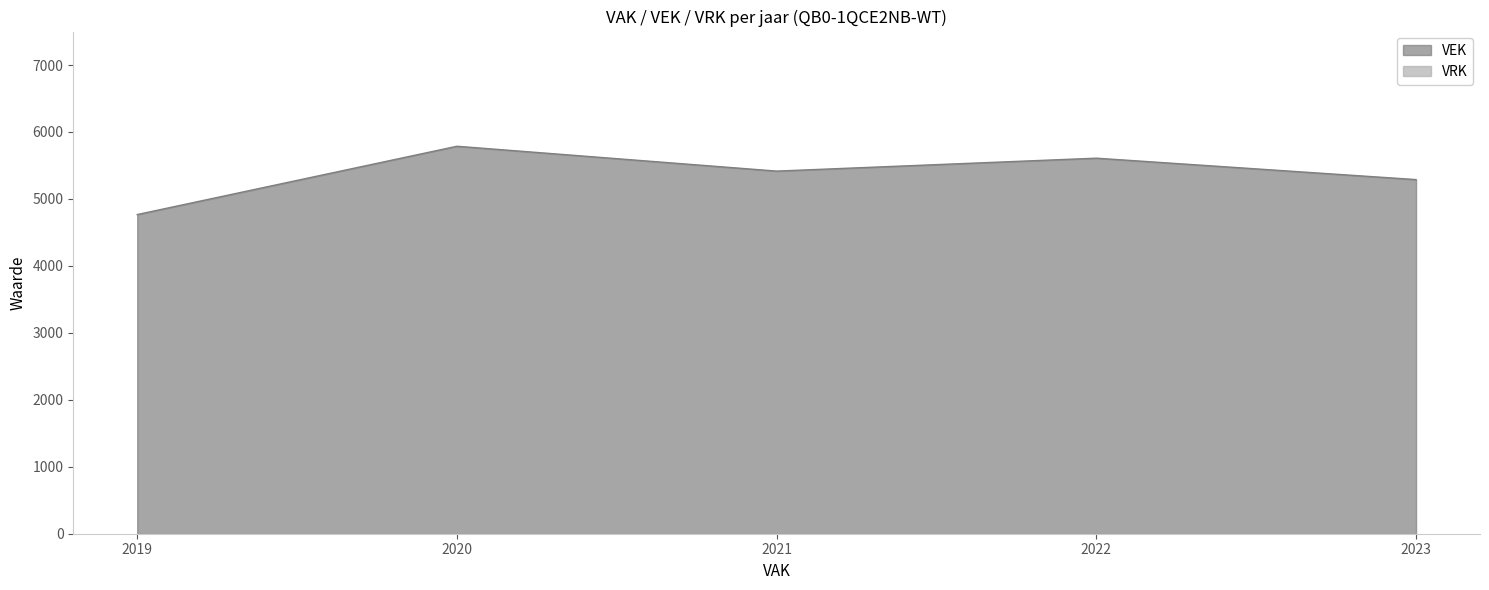

What is the difference between the maximum and minimum values?

1020